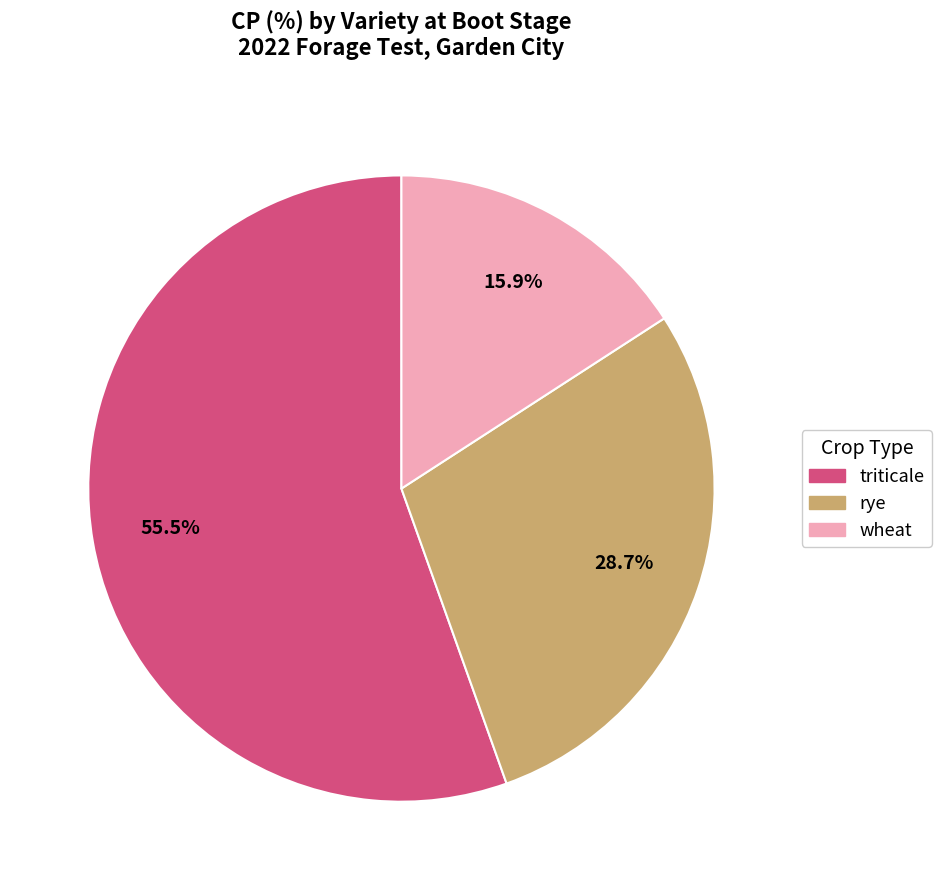

Does any single category account for the majority?

Yes